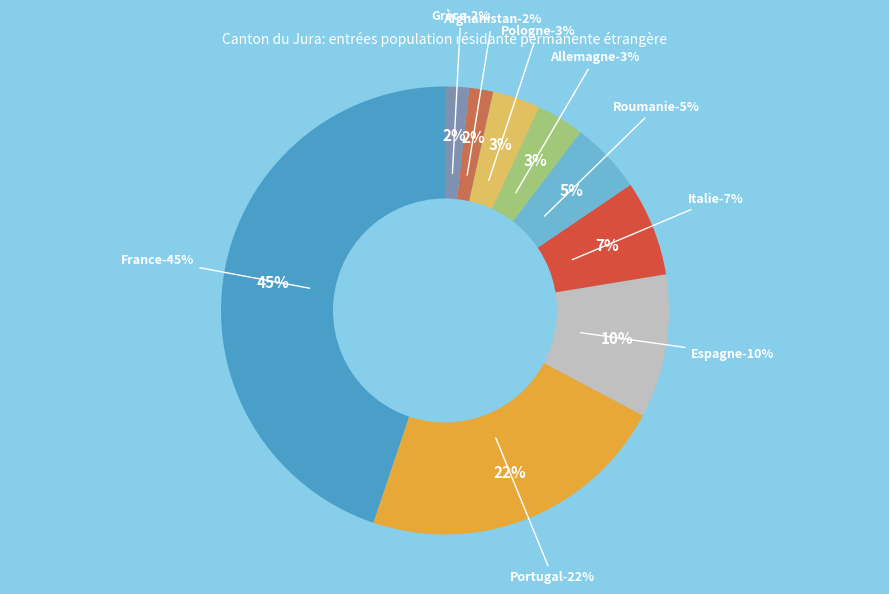

Does any single category account for the majority?

No